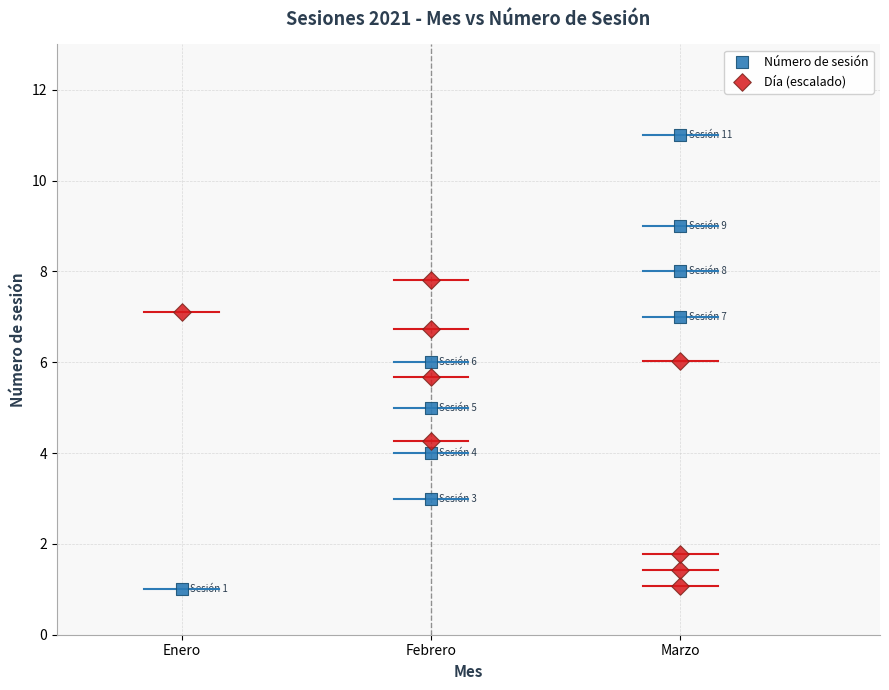

Which series contains the highest Y value?

Número de sesión